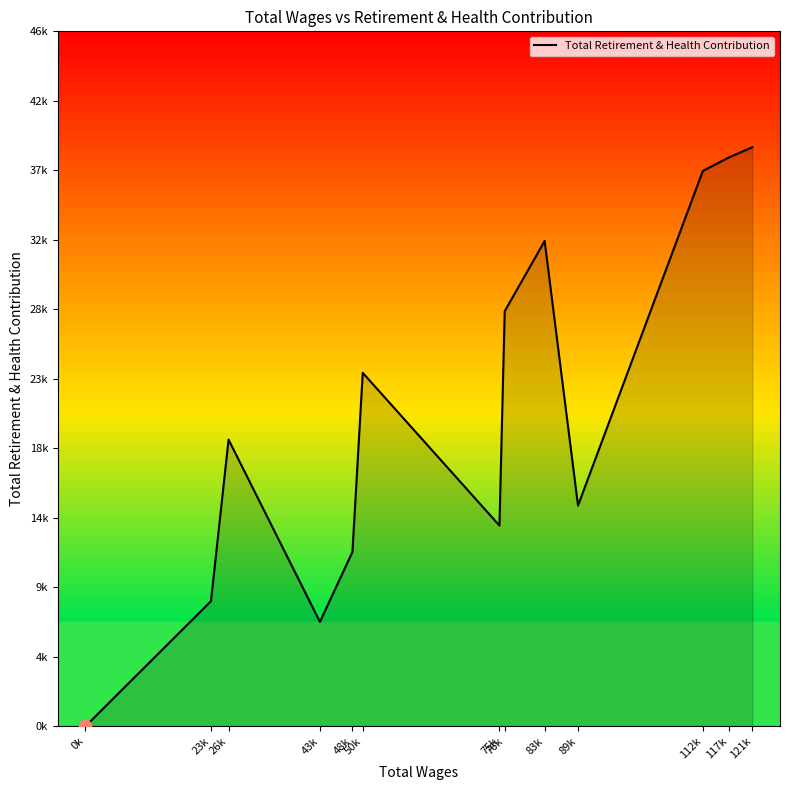

Between 121k and 26k, which is larger?

121k